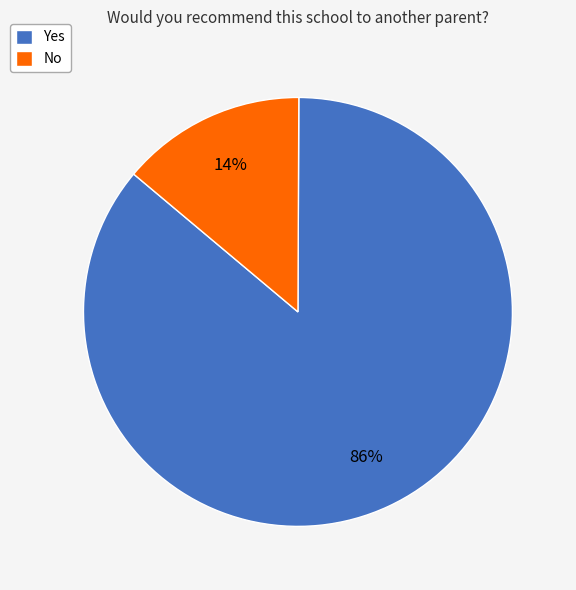

Which slice is the largest?

Yes